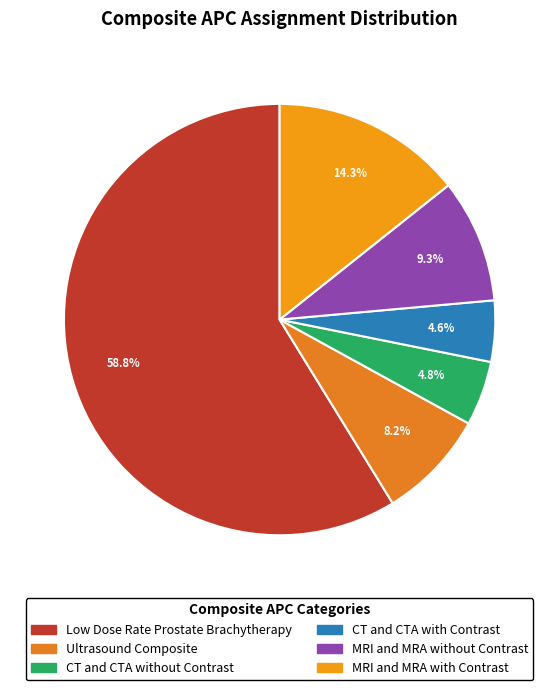

What percentage is NOT represented by MRI and MRA without Contrast?

90.7%